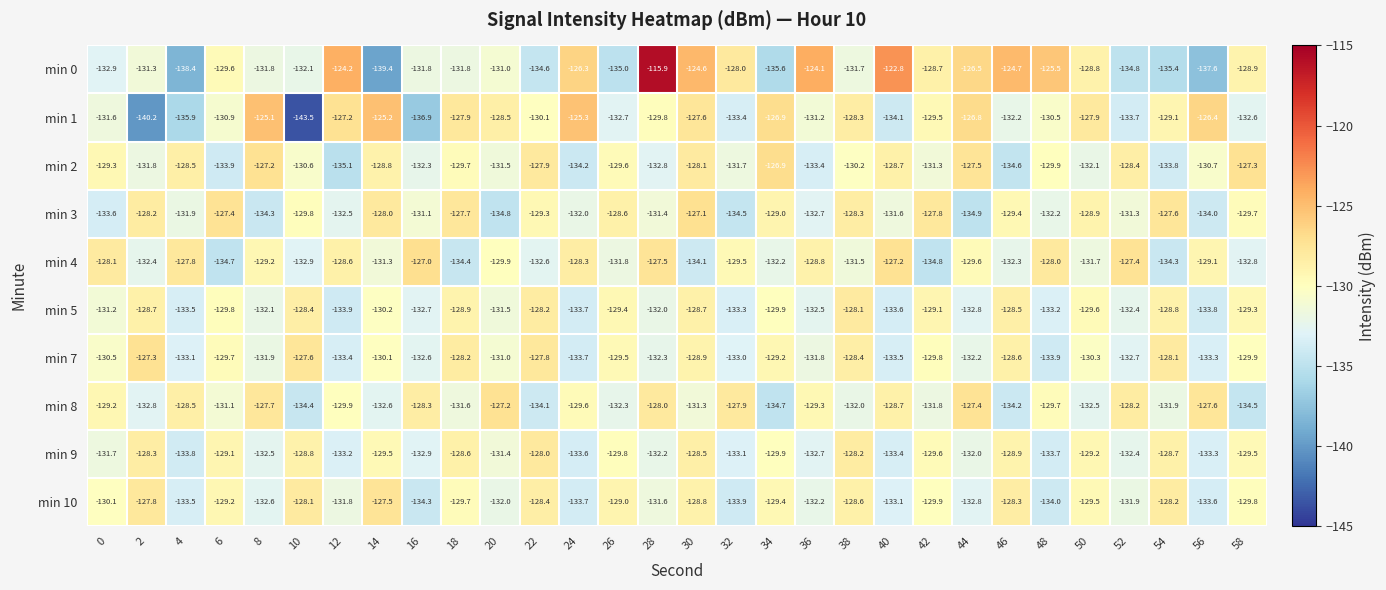

The value of min 0 at 18 is -65.7. True or false?

False